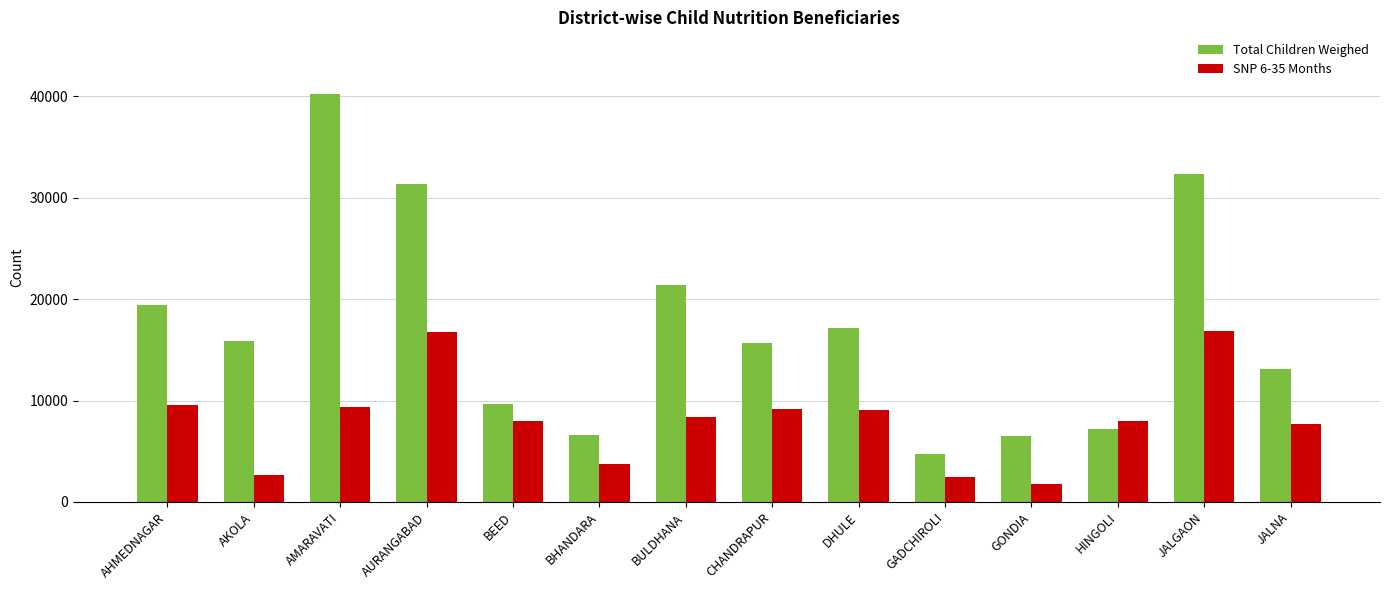

At JALGAON, list the series in order from largest to smallest.

Total Children Weighed, SNP 6-35 Months